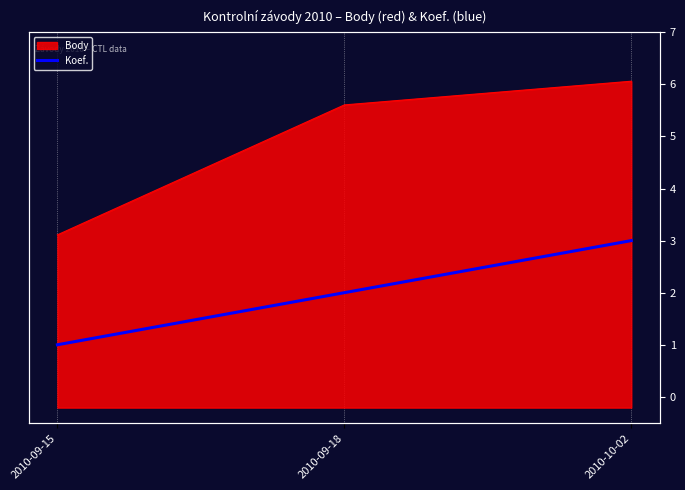

What is the smallest value displayed?

1